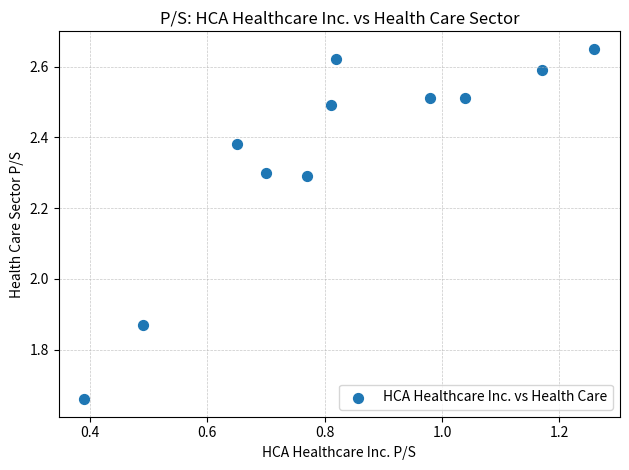

What is the range of Y values (max minus min)?

1.0